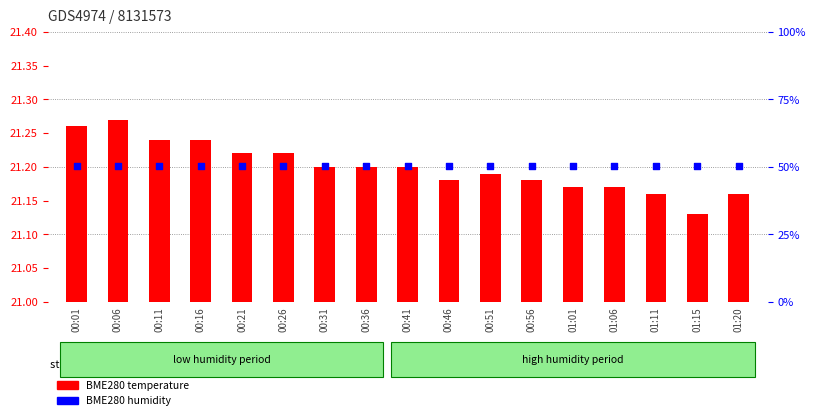

Which series contains the highest Y value?

BME280 humidity